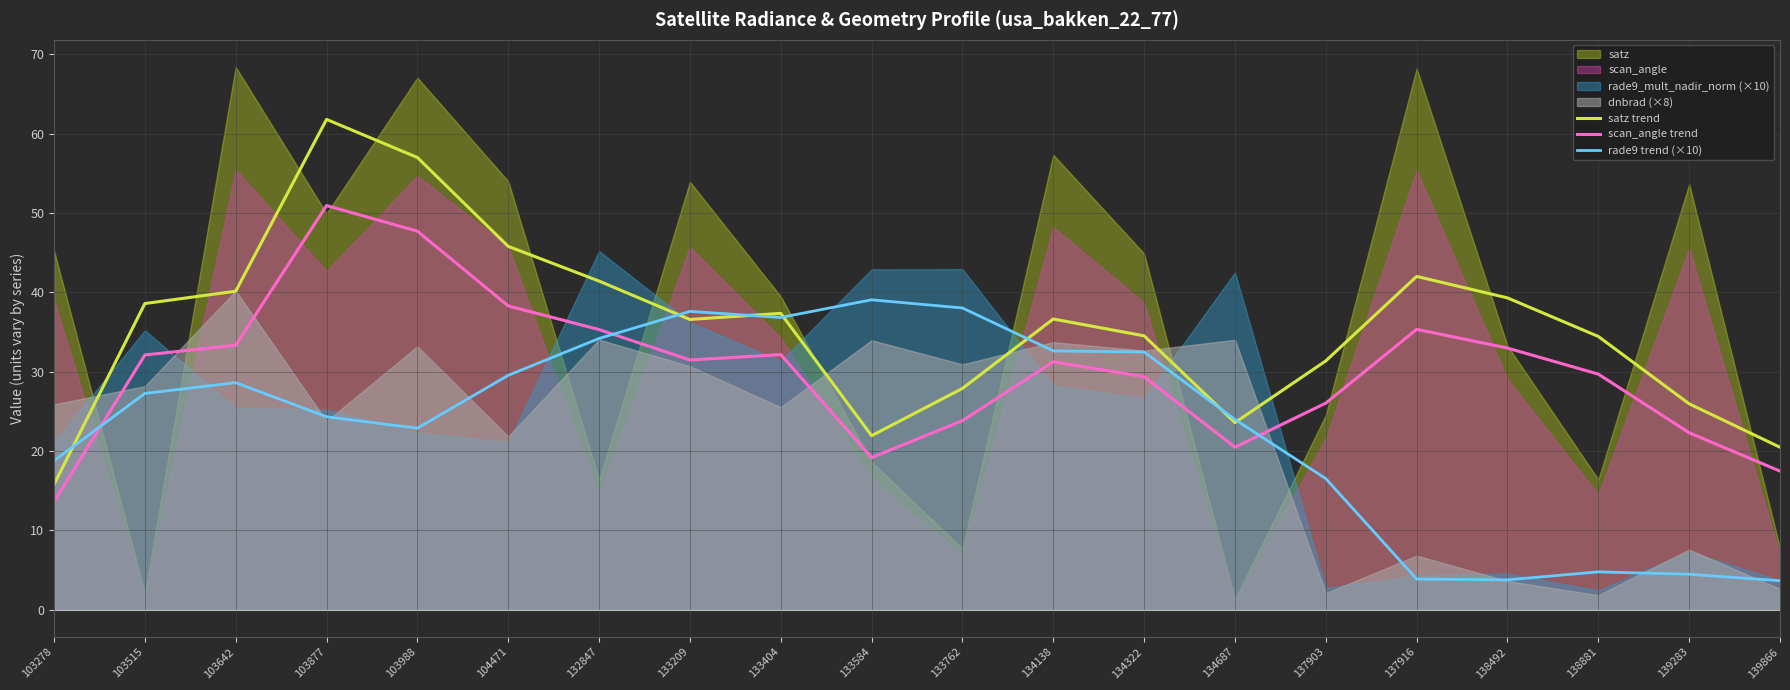

Reading right to left, transcribe all the data shown in this chart.

satz trend: 20.5	26.0	34.4	39.3	42.0	31.4	23.6	34.5	36.6	27.9	21.9	37.3	36.6	41.4	45.8	57.0	61.8	40.1	38.6	15.8
scan_angle trend: 17.5	22.3	29.7	33.0	35.3	26.0	20.5	29.4	31.2	23.8	19.2	32.1	31.5	35.3	38.3	47.7	50.9	33.3	32.1	13.6
rade9 trend (×10): 3.7	4.5	4.8	3.8	3.9	16.5	24.0	32.5	32.6	38.0	39.1	36.8	37.6	34.2	29.5	22.9	24.3	28.6	27.3	18.8